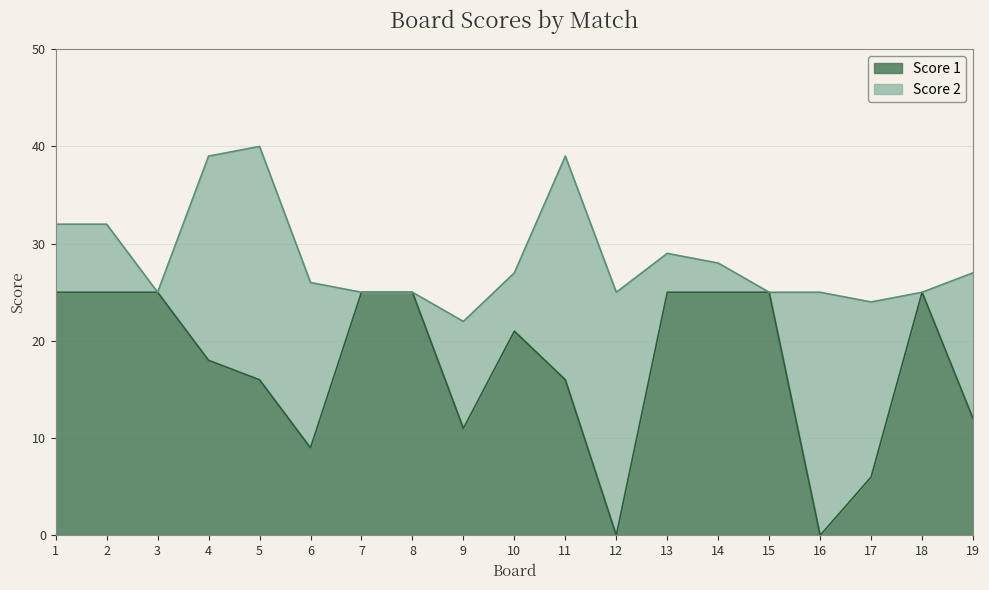

List the labels in order of value, smallest first.

12, 16, 17, 6, 9, 19, 5, 11, 4, 10, 1, 2, 3, 7, 8, 13, 14, 15, 18